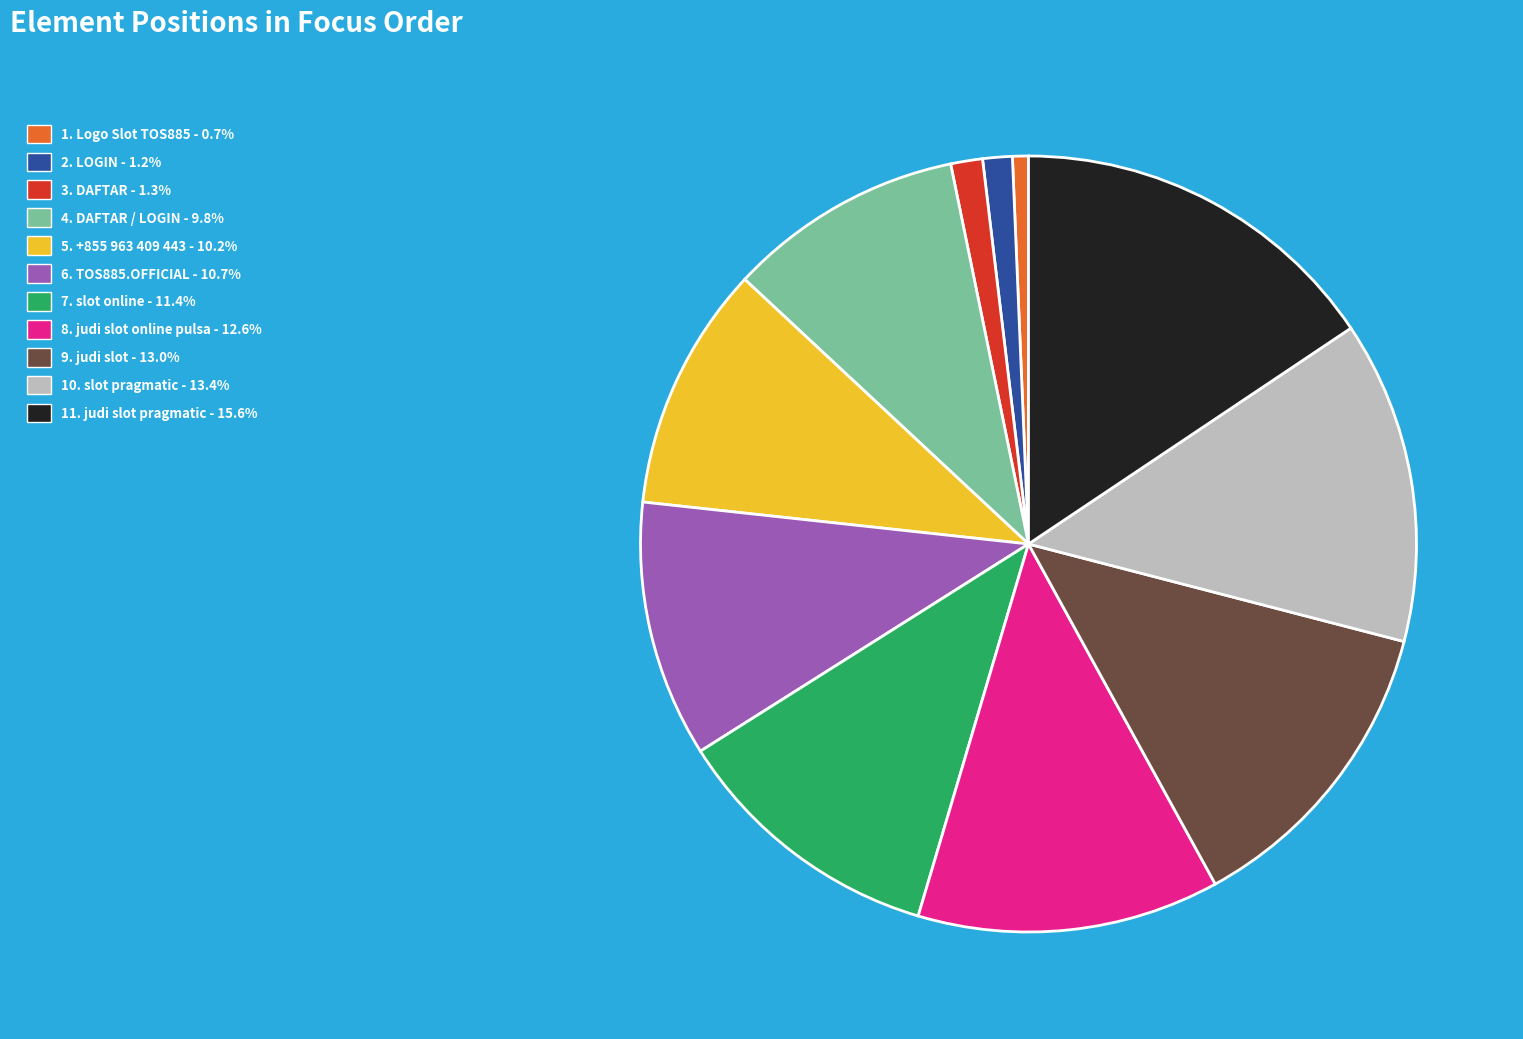

Is there any slice that represents more than half of the pie?

No